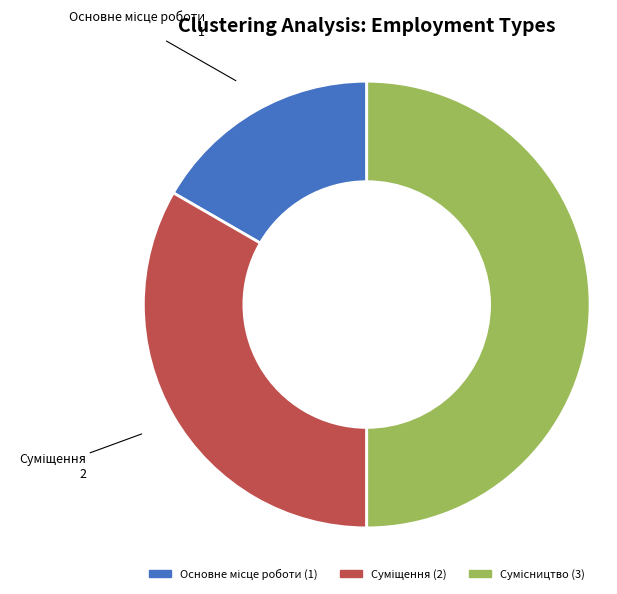

To the nearest percent, what is the combined percentage of Основне місце роботи and Суміщення?

50%